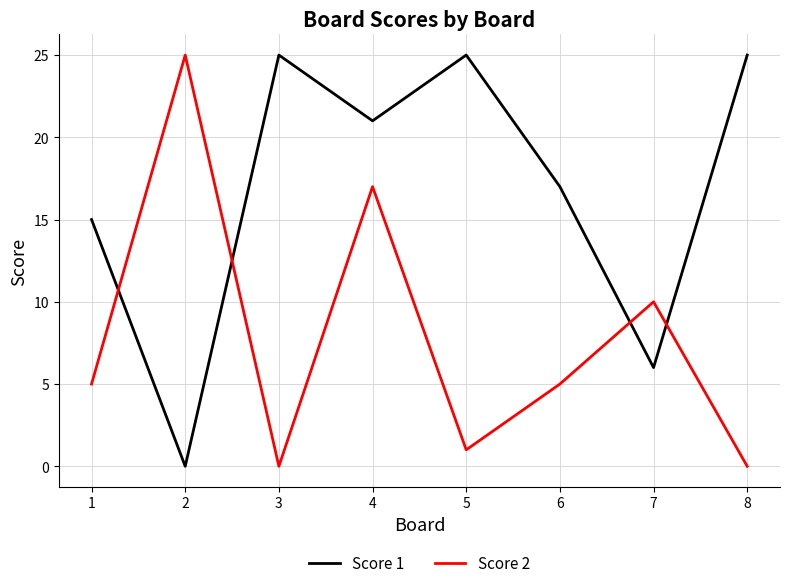

Rank the series by their average value, from highest to lowest.

Score 1, Score 2